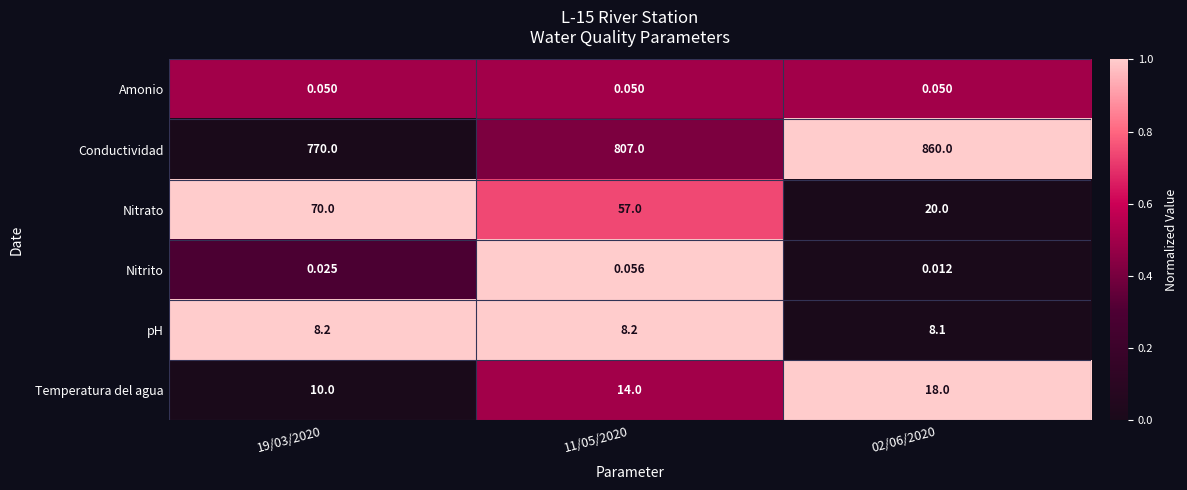

Between 19/03/2020 and 02/06/2020, which series saw the biggest shift?

Conductividad